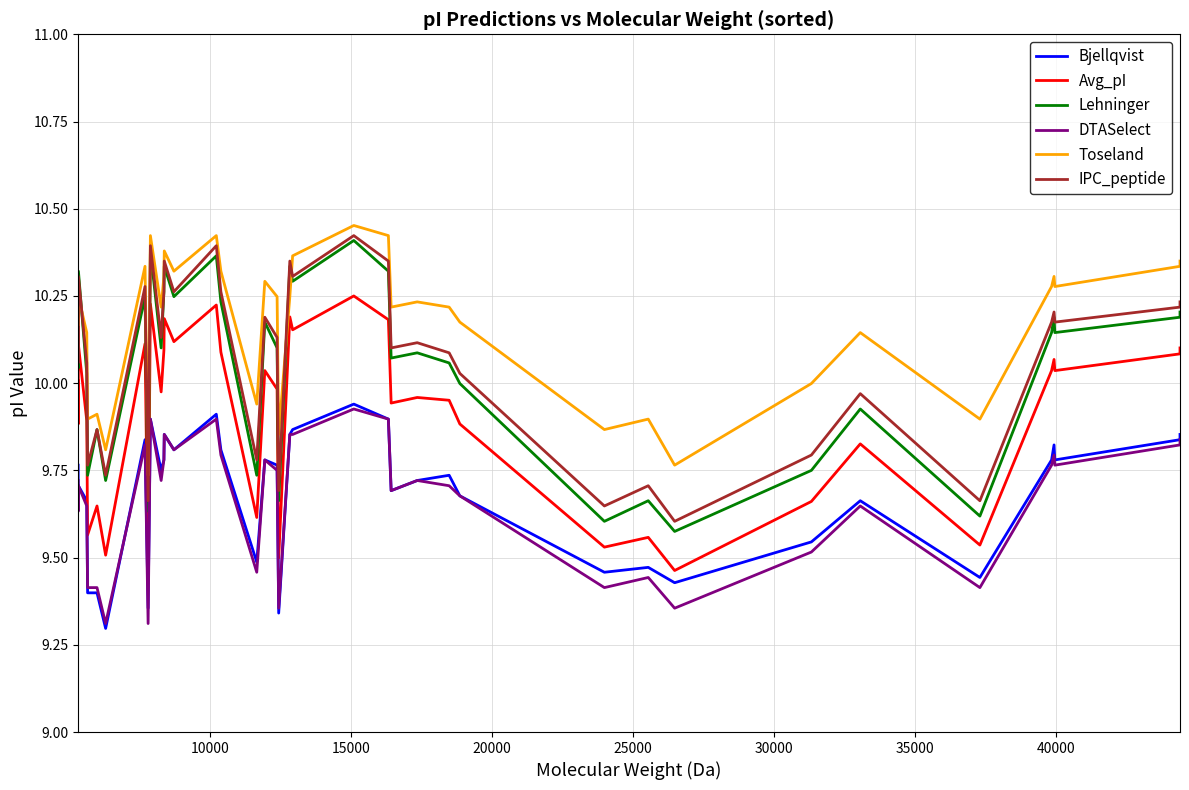

Which series has the largest total across all categories?

Toseland